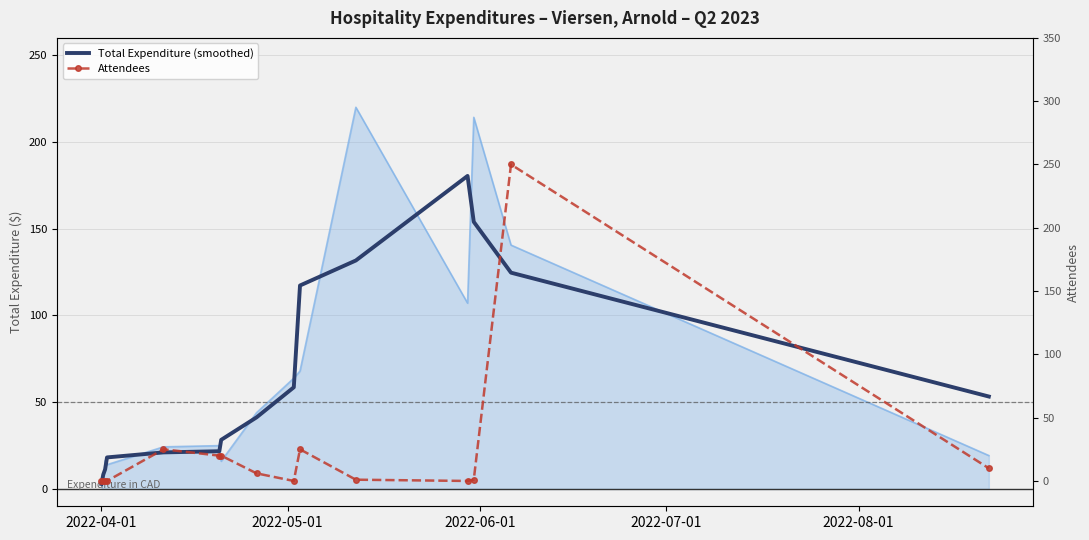

Reading left to right, extract all data points from this chart.

Total Expenditure (smoothed): 2.9	8.3	11.3	18.2	21.1	21.7	28.3	41.3	58.6	117.3	131.7	180.4	154.0	124.7	53.3
Attendees: 0.0	0.0	0.0	0.0	25.0	20.0	20.0	6.0	0.0	25.0	1.0	0.0	1.0	250.0	10.0